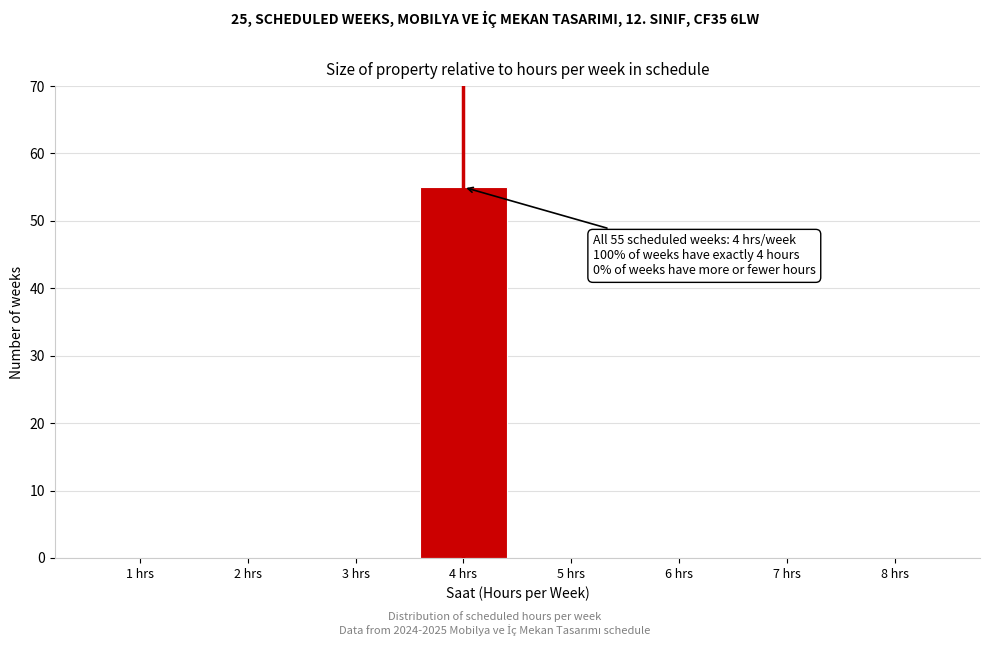

Reading right to left, extract all data points from this chart.

8 hrs=0	7 hrs=0	6 hrs=0	5 hrs=0	4 hrs=55	3 hrs=0	2 hrs=0	1 hrs=0